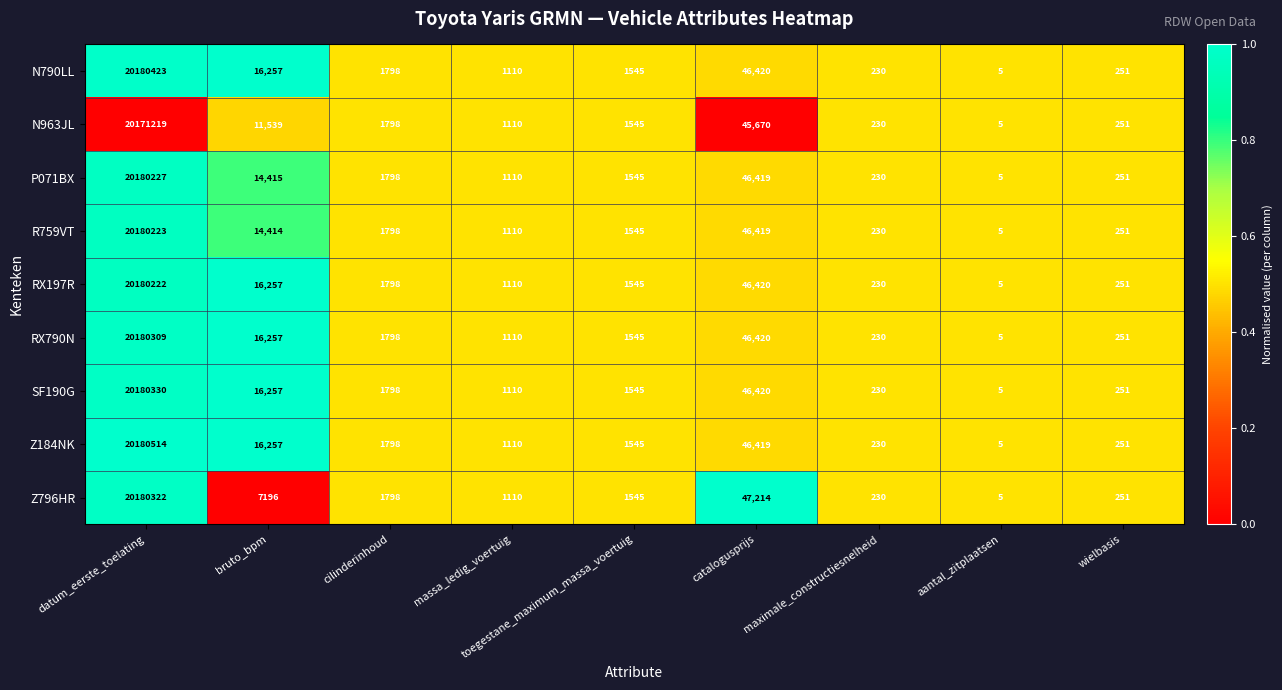

True or false: RX790N has a value of 1110 at massa_ledig_voertuig.

True